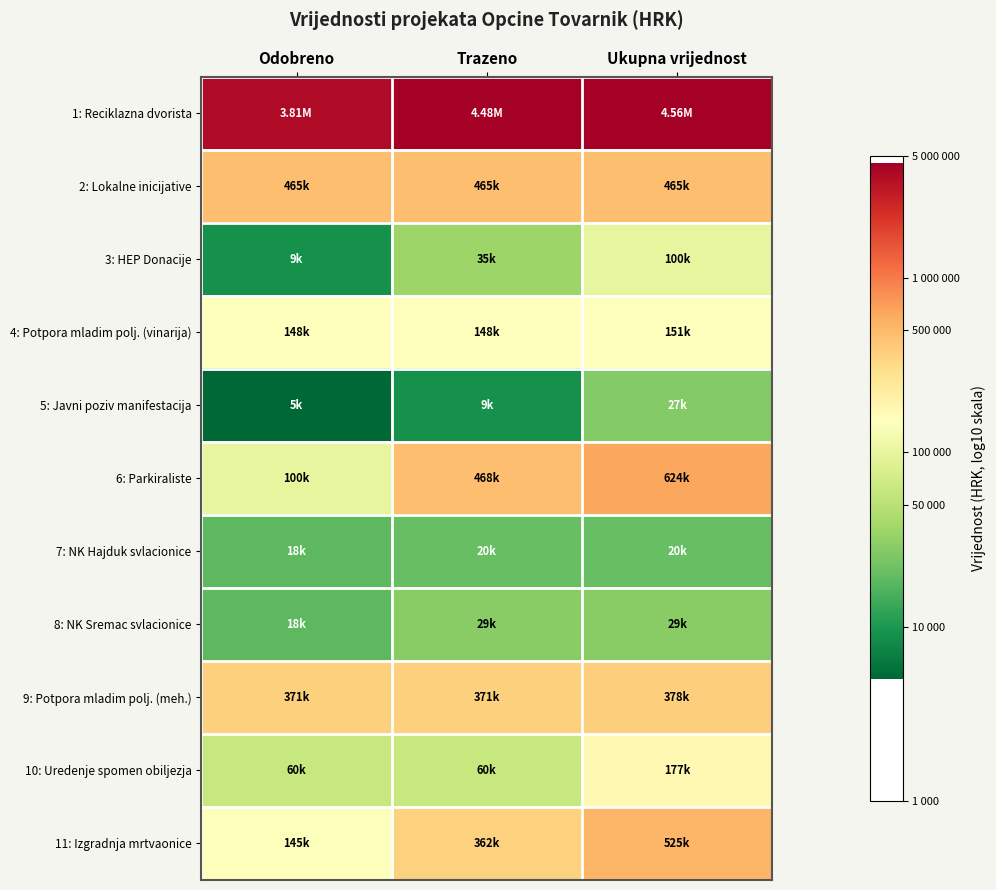

What is the smallest value displayed?

3.7